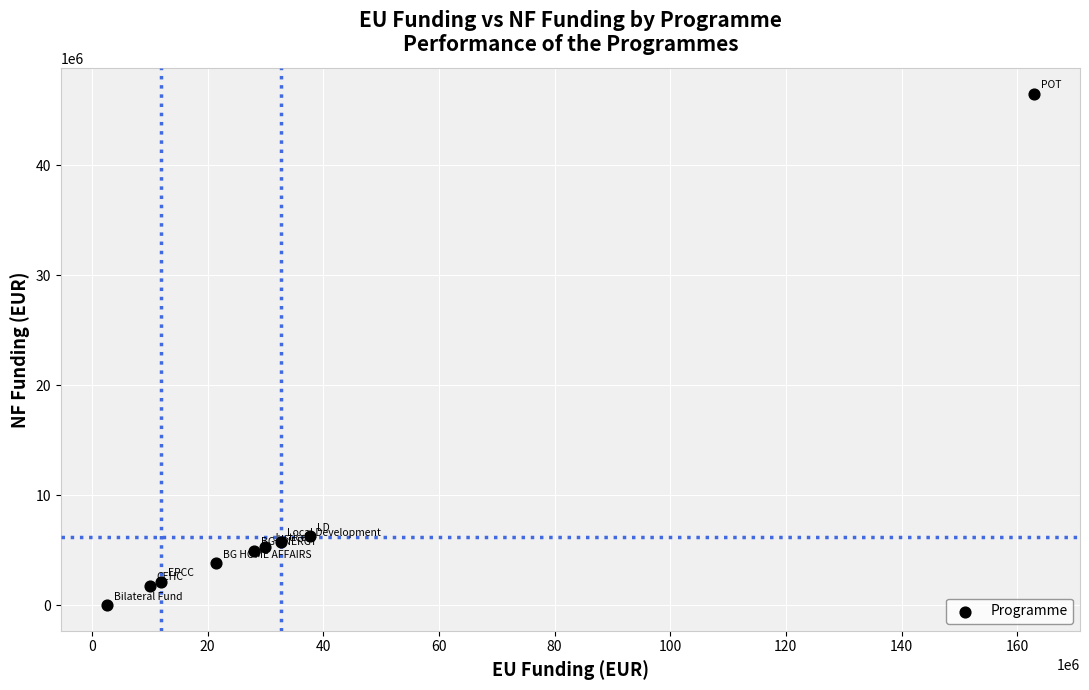

What is the average X value?

37471779.0